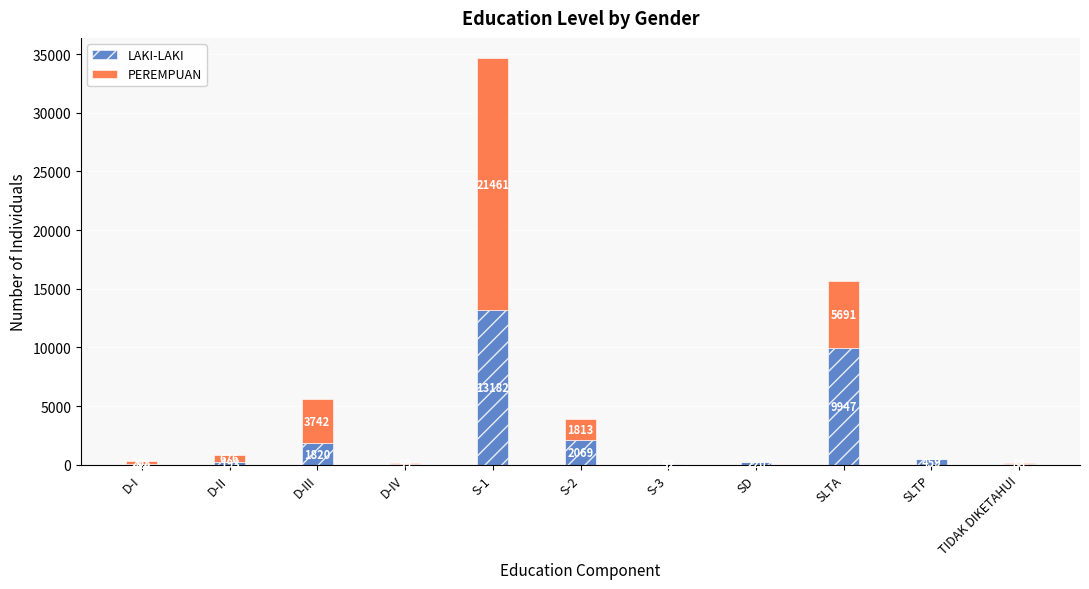

True or false: LAKI-LAKI has a value of 2926 at D-III.

False